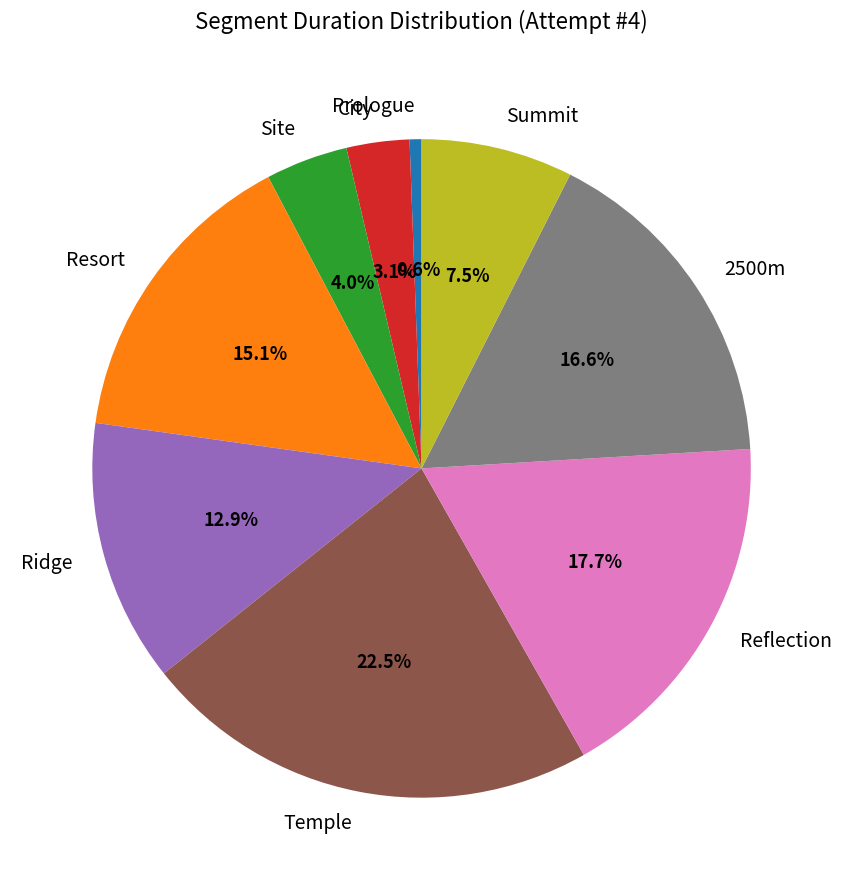

How many segments does this pie chart have?

9